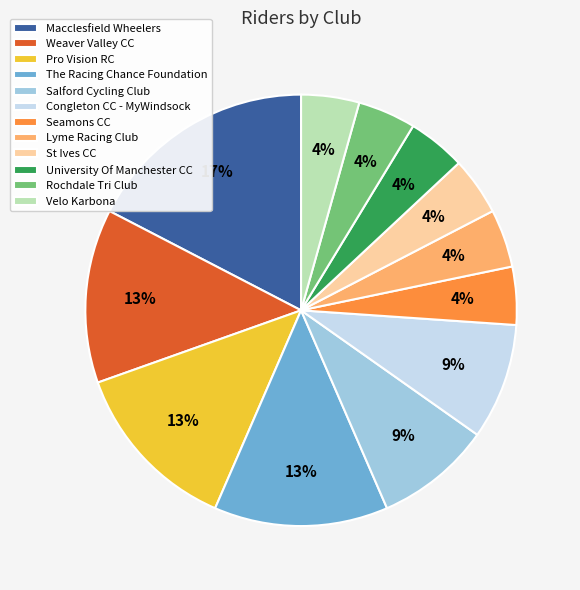

Which slice is the largest?

Macclesfield Wheelers